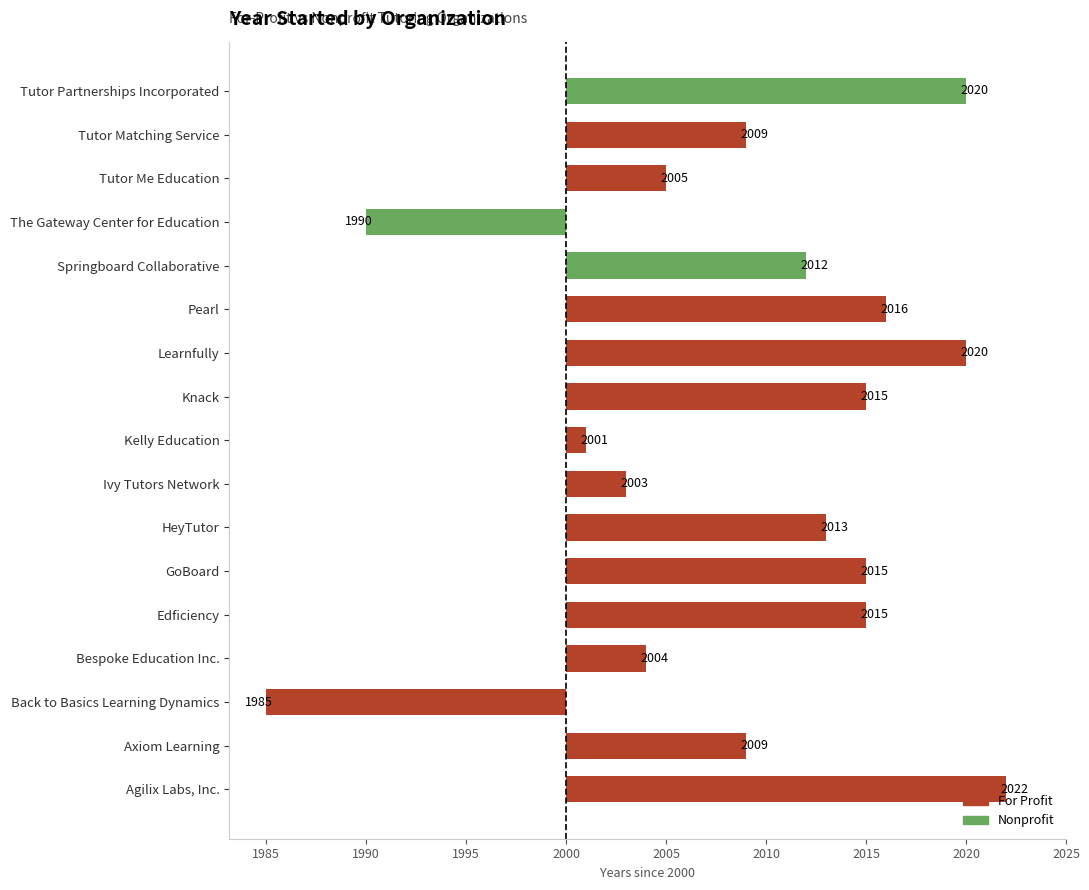

Does the chart contain any negative values?

Yes